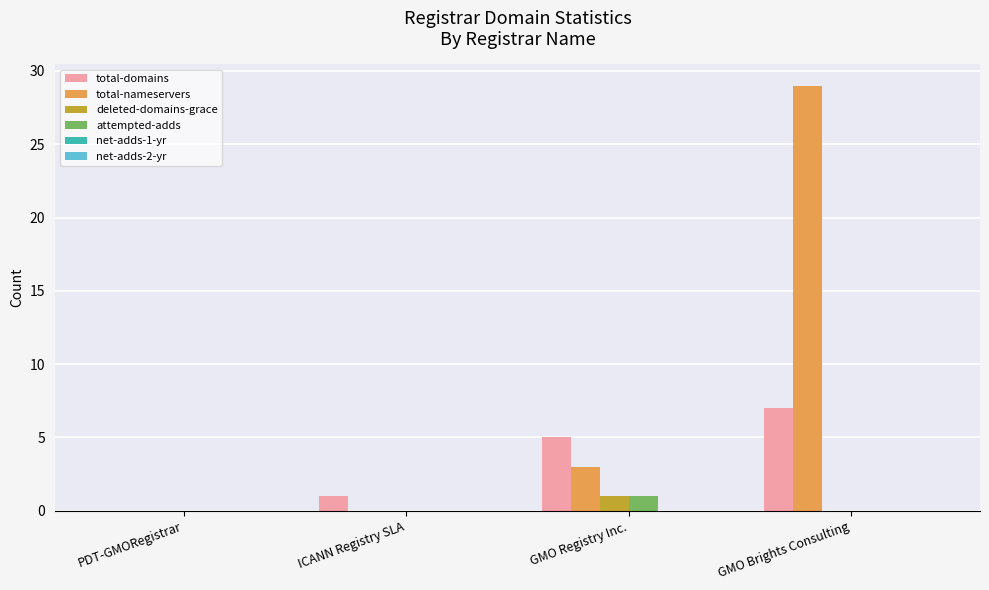

Is the value of total-nameservers at GMO Brights Consulting greater than the value of total-domains at GMO Brights Consulting?

Yes